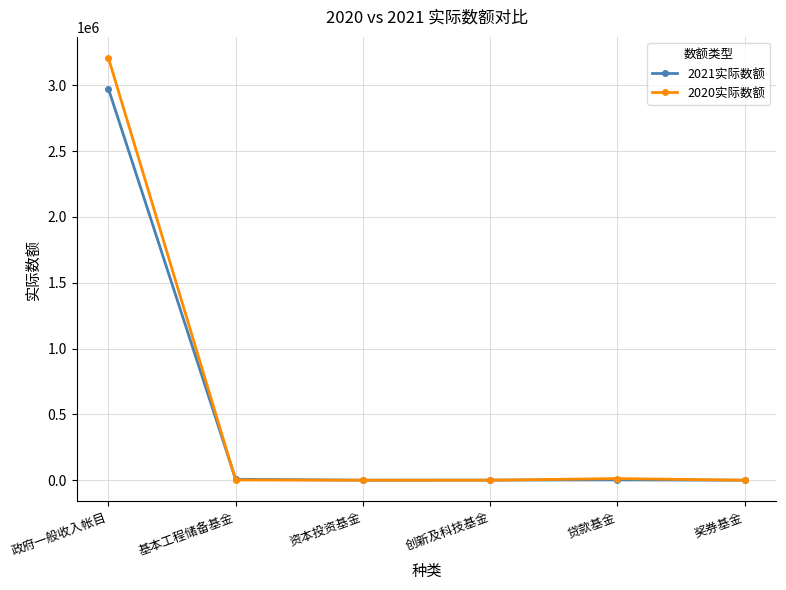

Where do 2021实际数额 and 2020实际数额 first cross each other?

政府一般收入帐目 and 基本工程储备基金